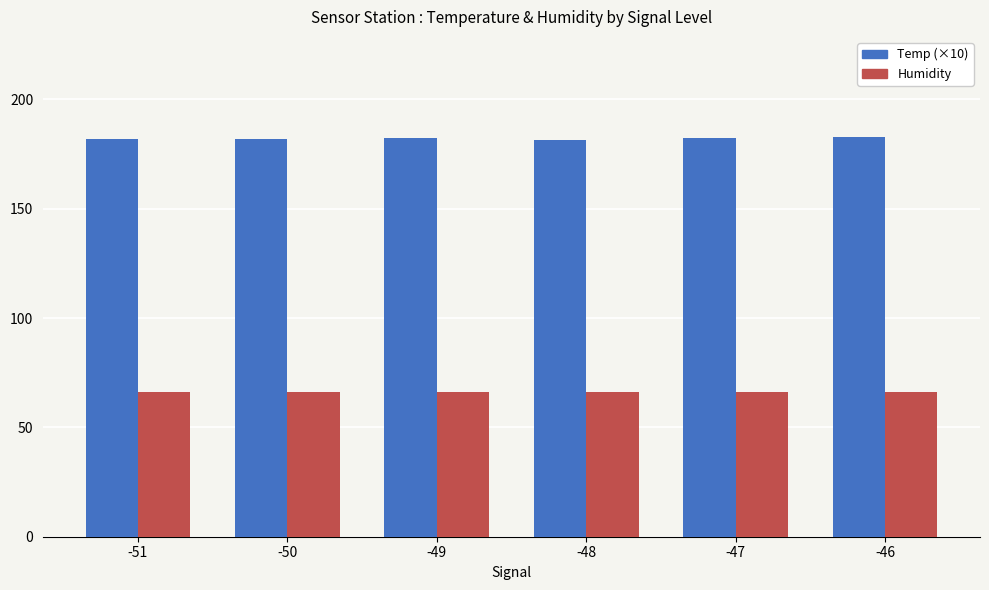

What is the greatest value displayed?

182.9